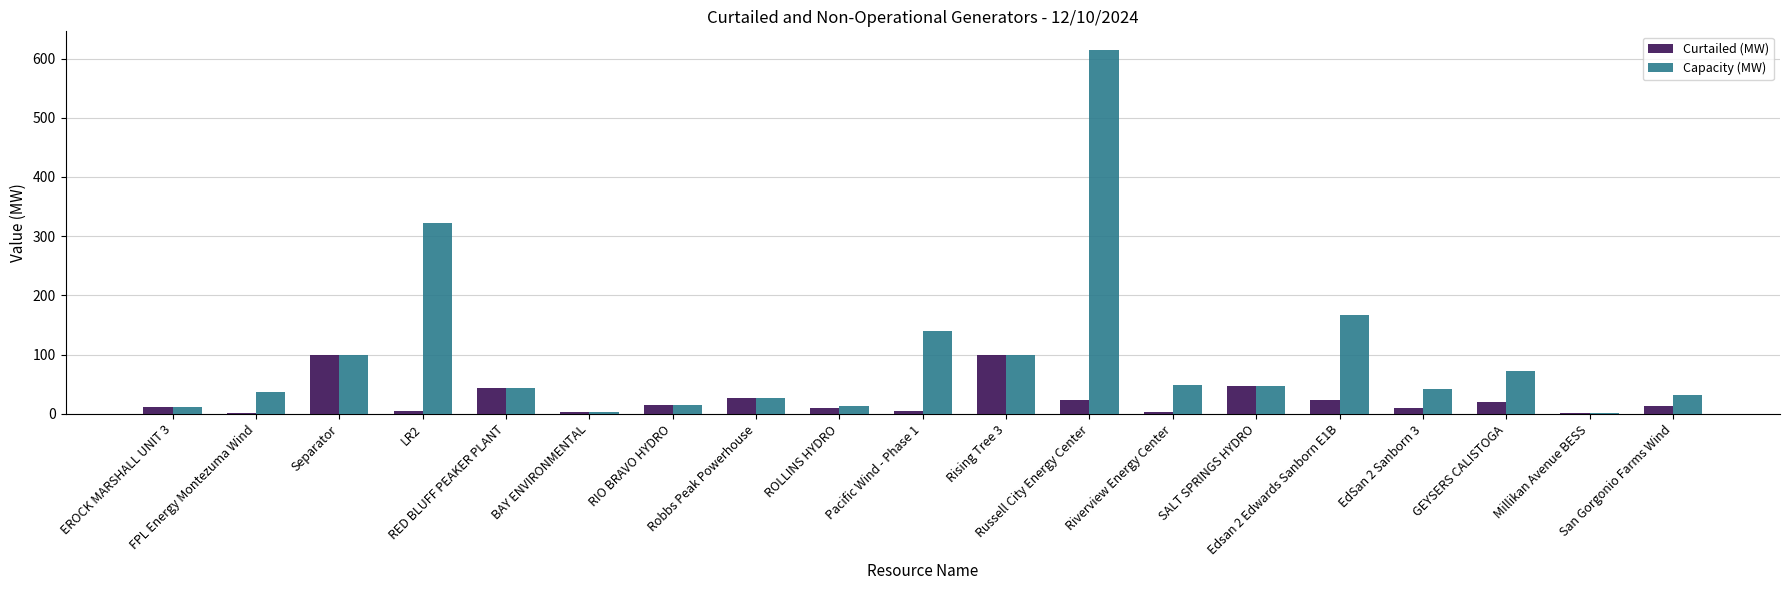

Which series has the largest total across all categories?

Capacity (MW)